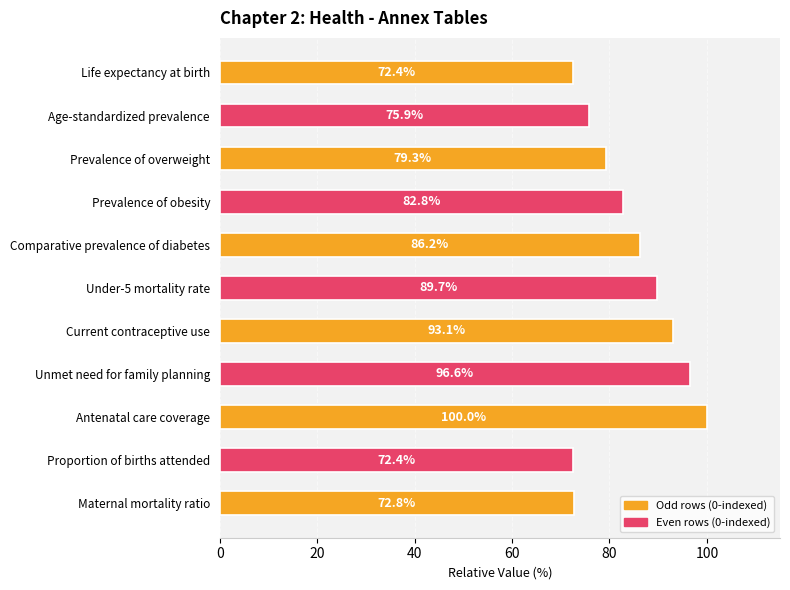

What is the average value?

83.7